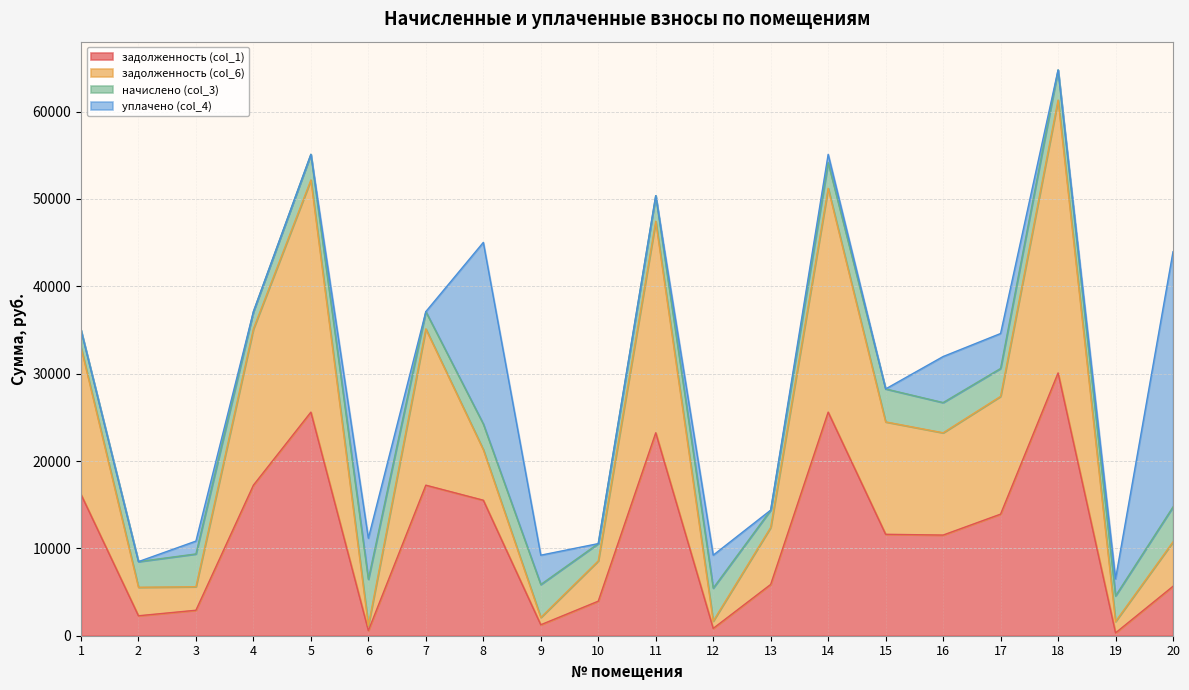

What is the value of the задолженность (col_1) point at the 6th from the left?

587.0